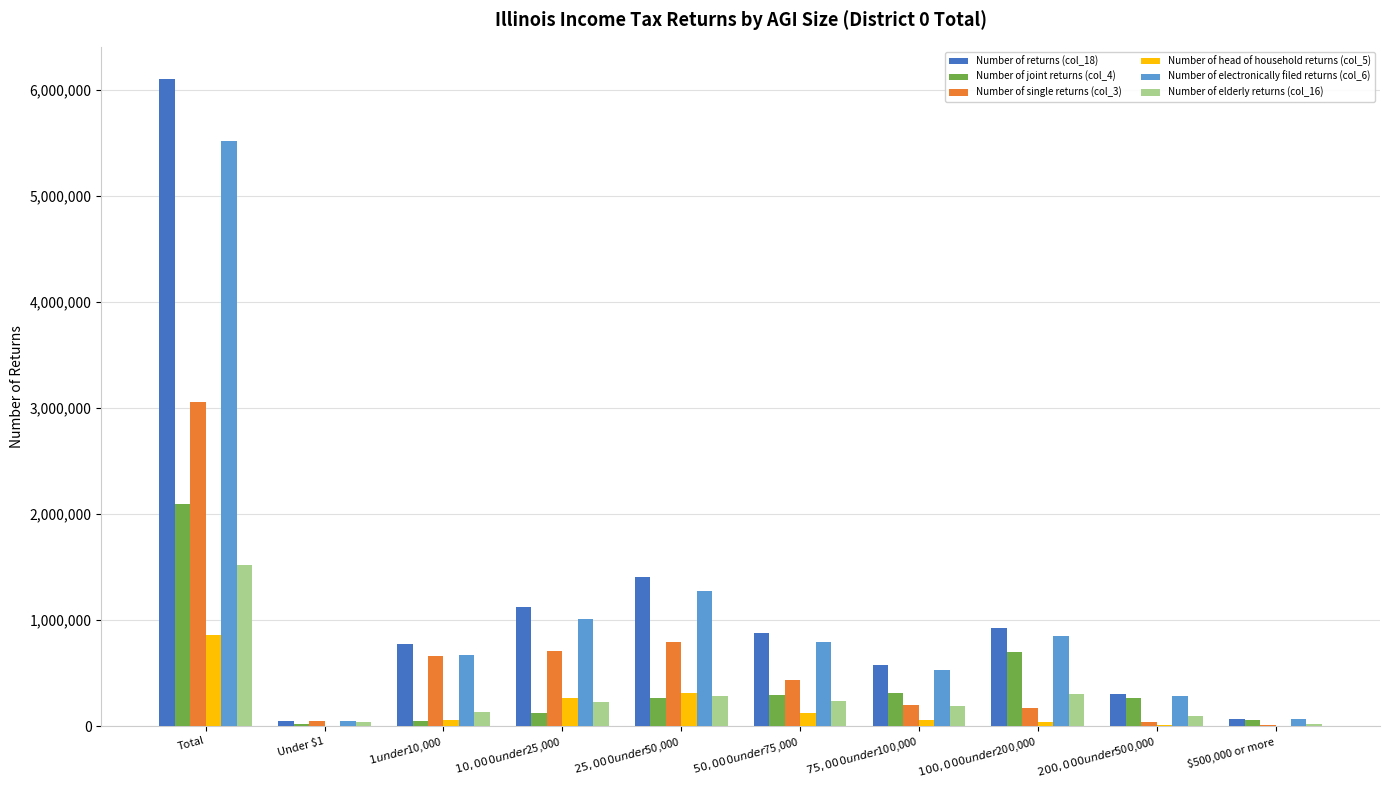

Which category has the highest value across all series?

Total